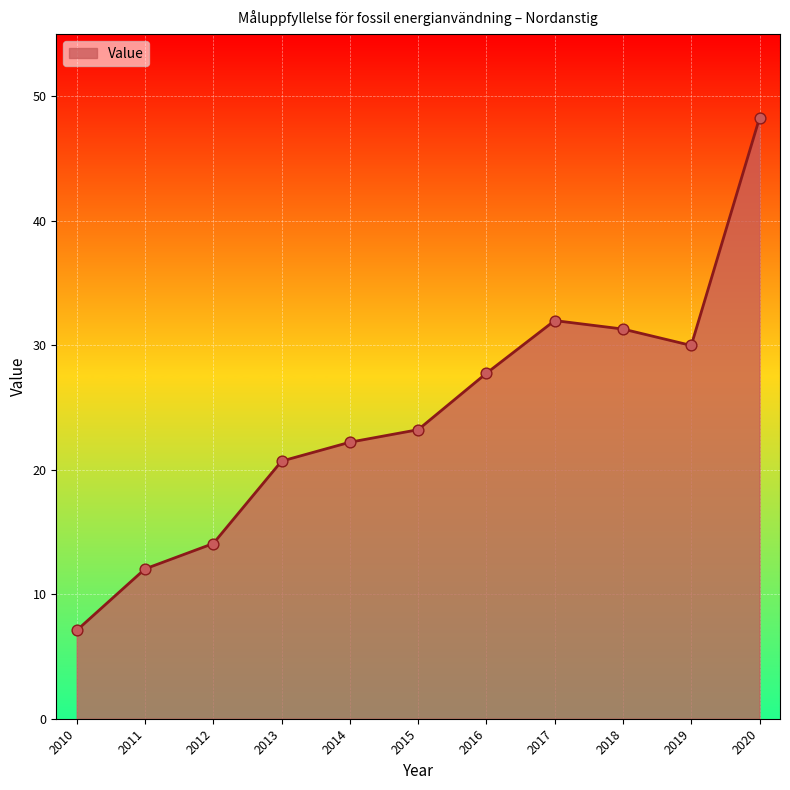

Between 2014 and 2015, which is larger?

2015